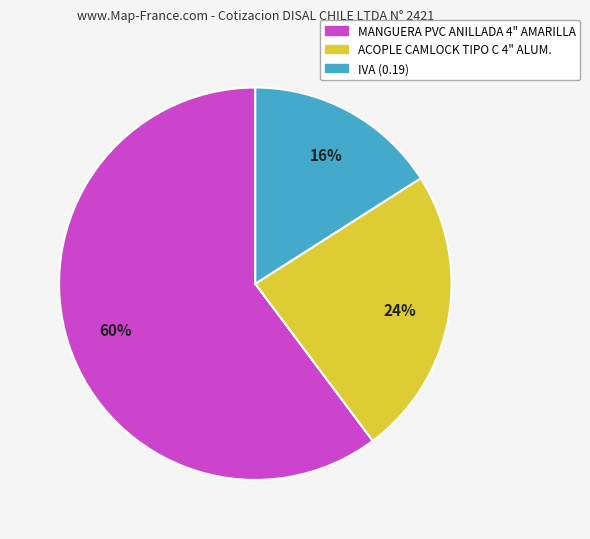

Is there a majority slice in this chart?

Yes